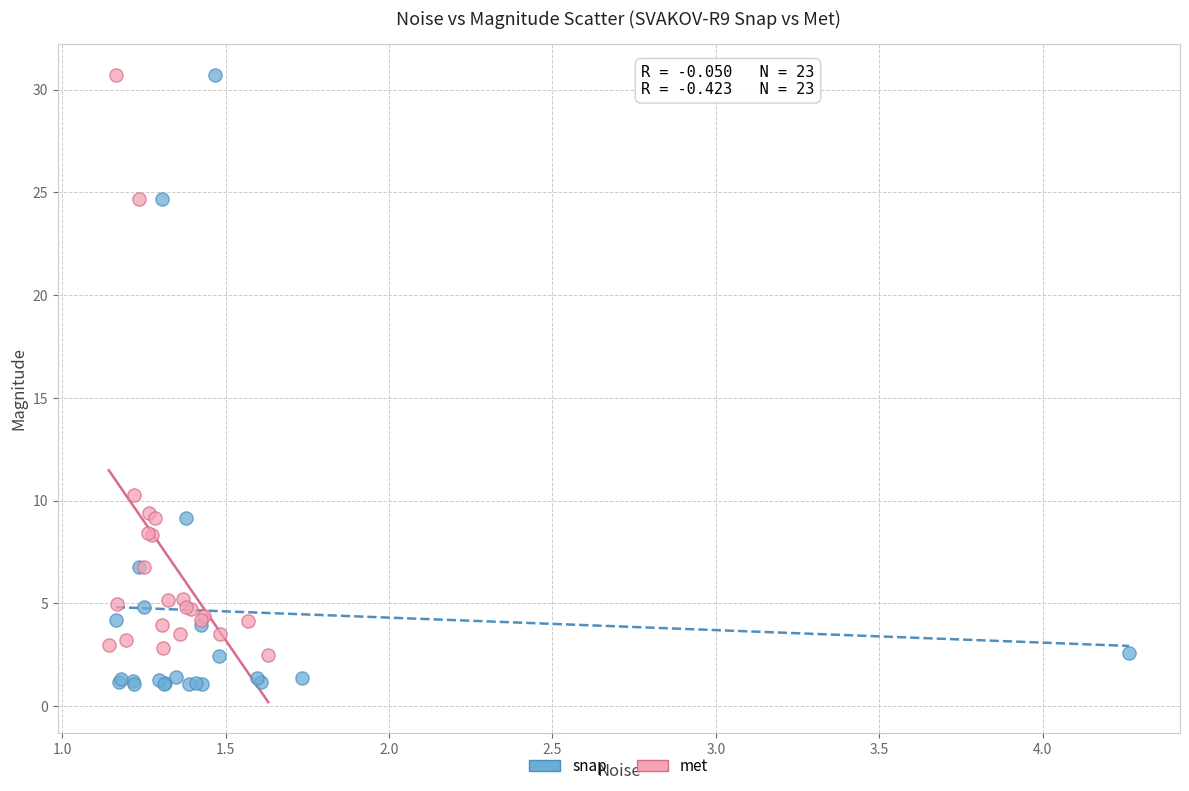

Which series contains the lowest Y value?

snap